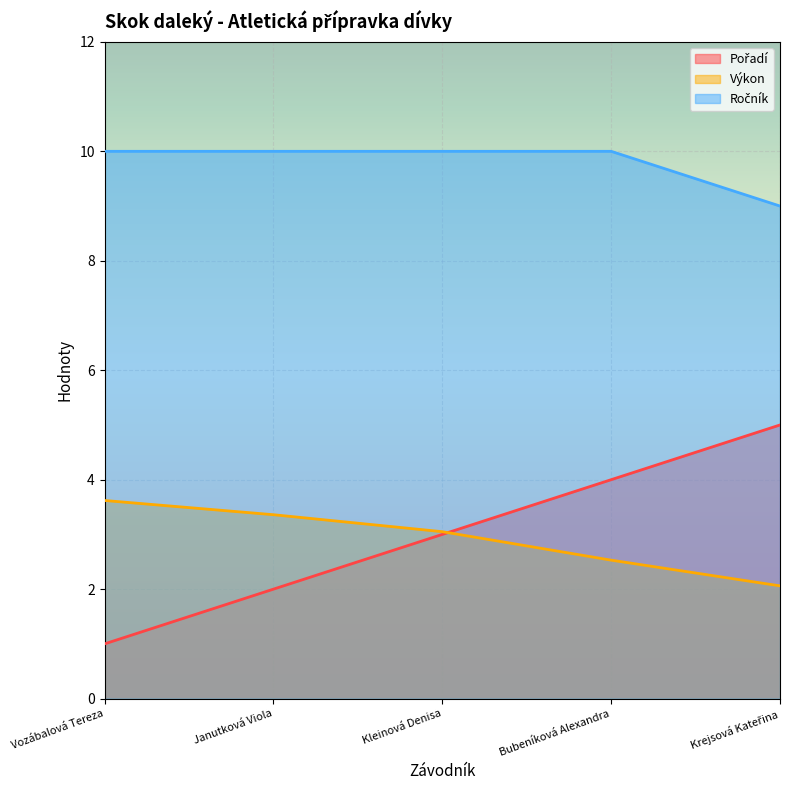

What is the label of the 2nd point from the left?

Janutková Viola